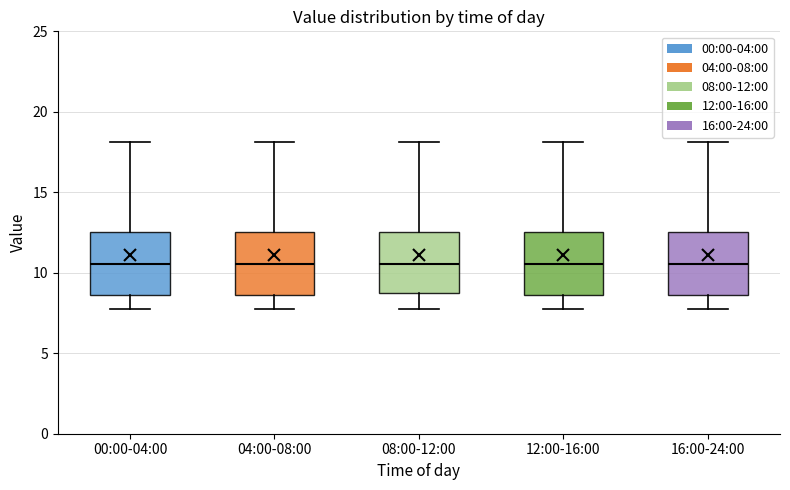

Reading left to right, transcribe this box plot: for each box, give where its median line is, the range the box spans, and where its two whiskers end, as read against the y-axis. The values are not printed on the chart, so give them approximately, as read against the axis.

00:00-04:00: median 10.5, box 8.5 to 12.5, whiskers 7.5 to 18.0
04:00-08:00: median 10.5, box 8.5 to 12.5, whiskers 7.5 to 18.0
08:00-12:00: median 10.5, box 9.0 to 12.5, whiskers 7.5 to 18.0
12:00-16:00: median 10.5, box 8.5 to 12.5, whiskers 7.5 to 18.0
16:00-24:00: median 10.5, box 8.5 to 12.5, whiskers 7.5 to 18.0